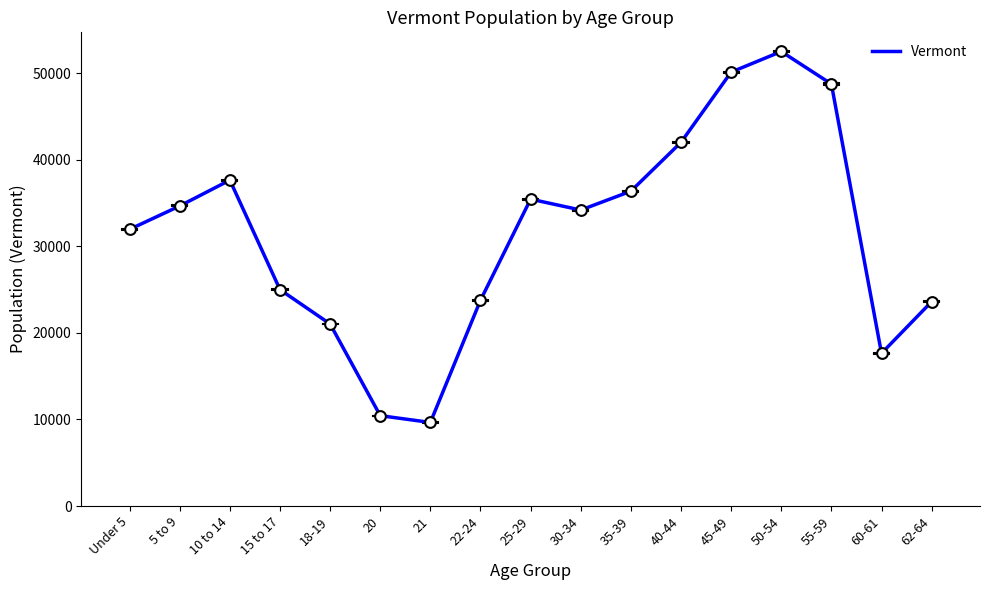

Which has a higher value, Under 5 or 22-24?

Under 5